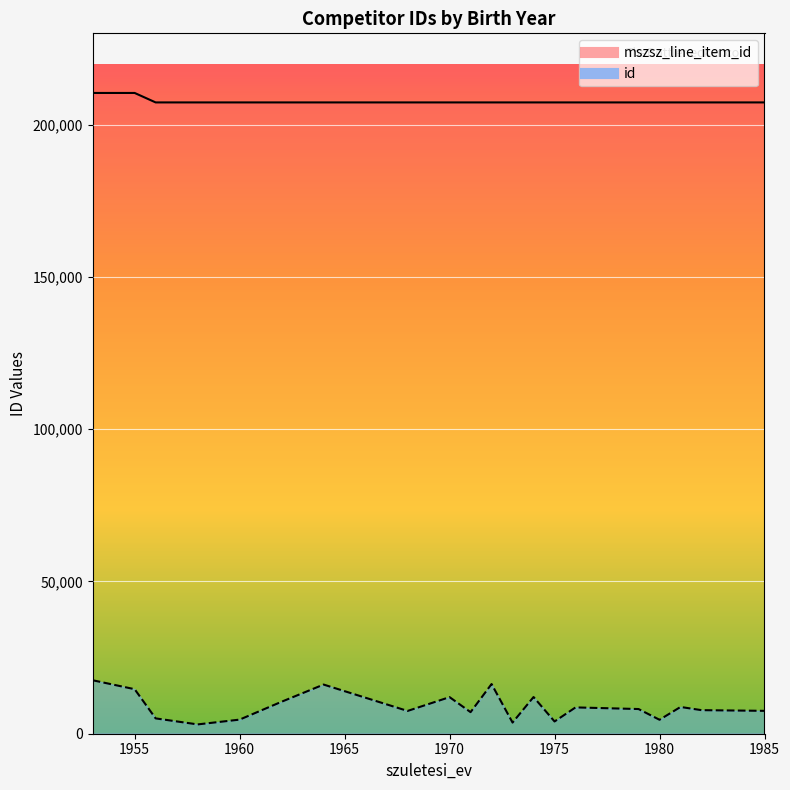

Rank the series at 1979 from lowest to highest value.

id, mszsz_line_item_id